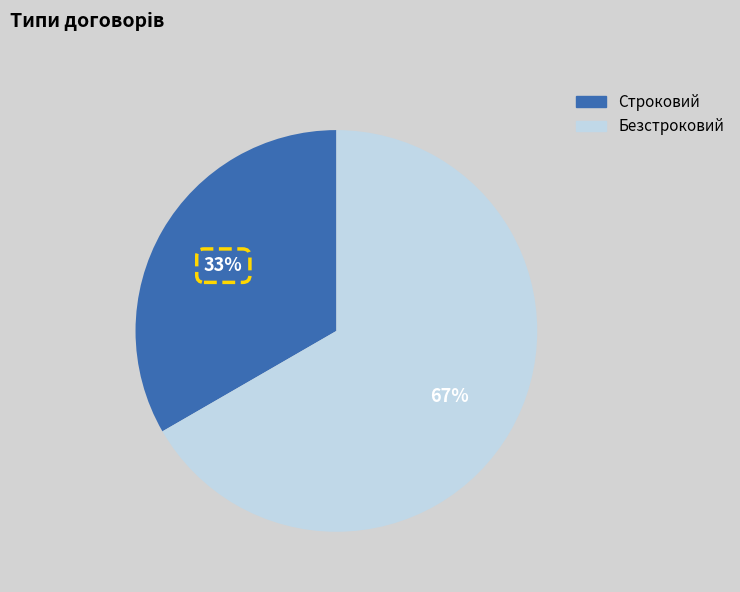

Which slice is the smallest?

Строковий